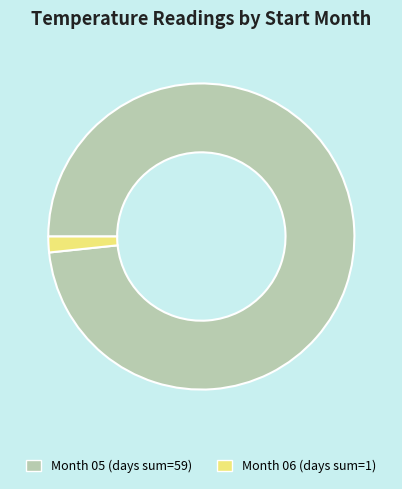

Is there a majority slice in this chart?

Yes